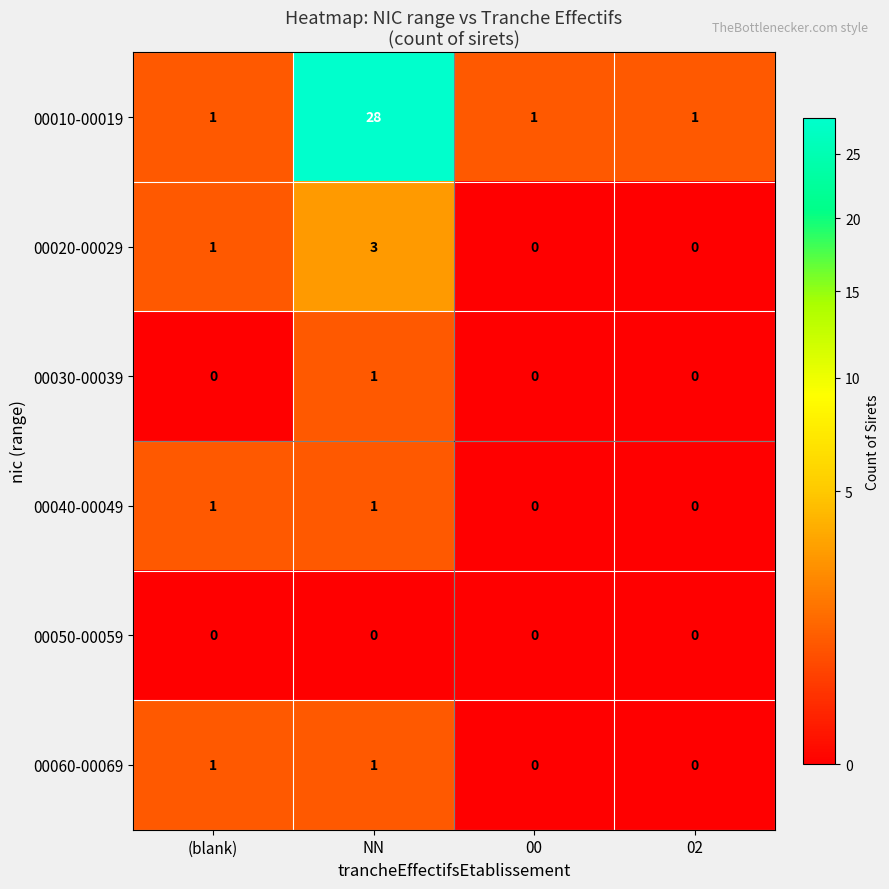

Count the number of categories in the chart.

4